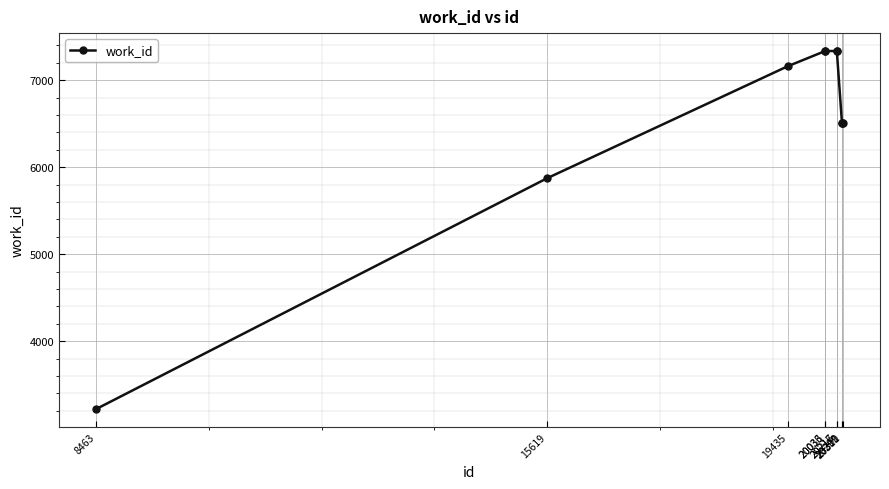

Is it true that the value at 19435 is 7159?

True